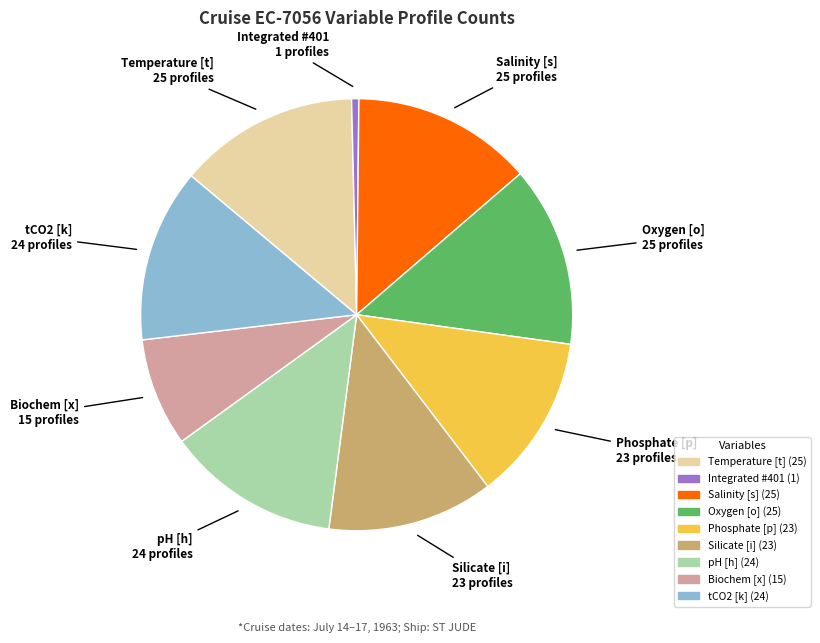

True or false: Oxygen [o] accounts for 14% of the total.

True